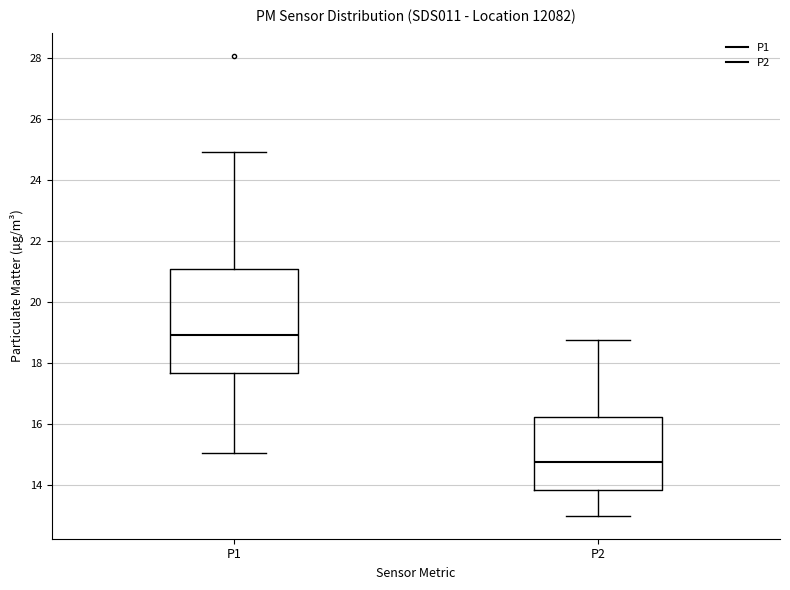

Which box's median line is the lowest?

P2